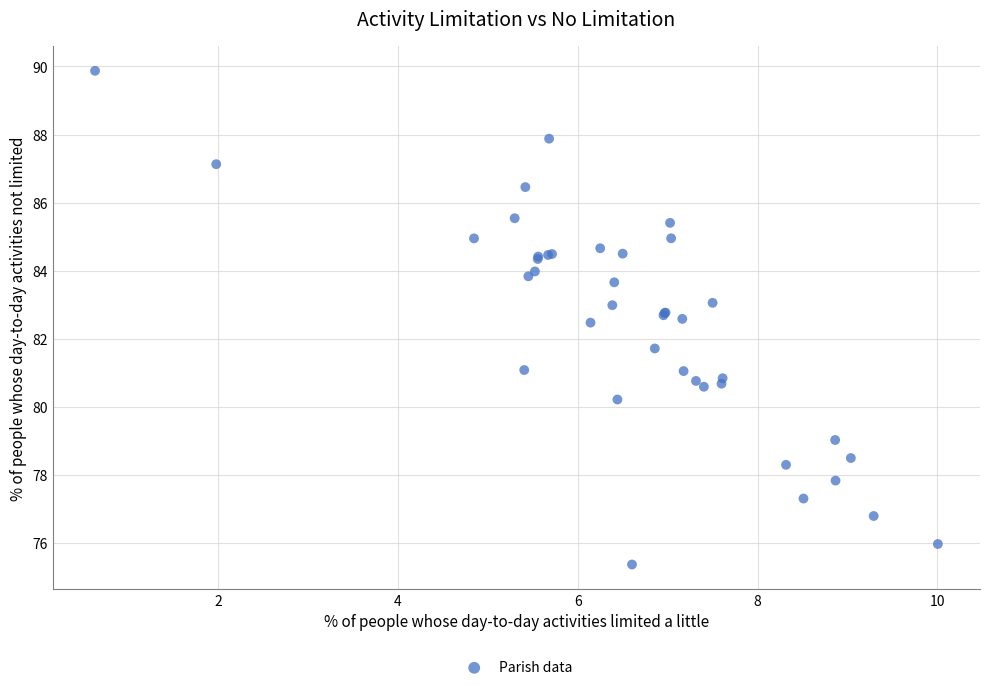

What Y value in the scatter plot is closest to 82?

81.7